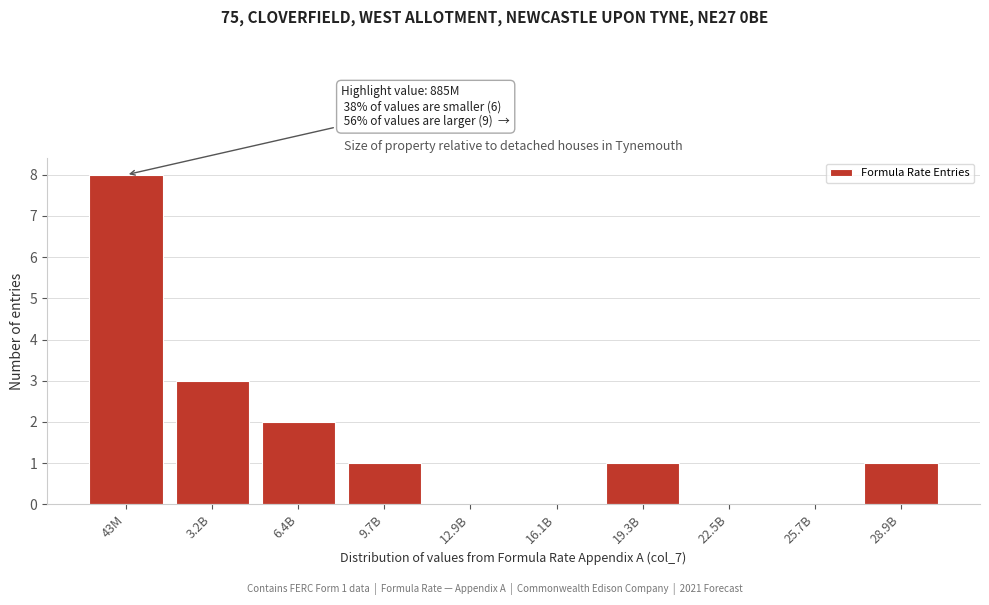

Reading right to left, transcribe all the data shown in this chart.

28.9B=1	25.7B=0	22.5B=0	19.3B=1	16.1B=0	12.9B=0	9.7B=1	6.4B=2	3.2B=3	43M=8